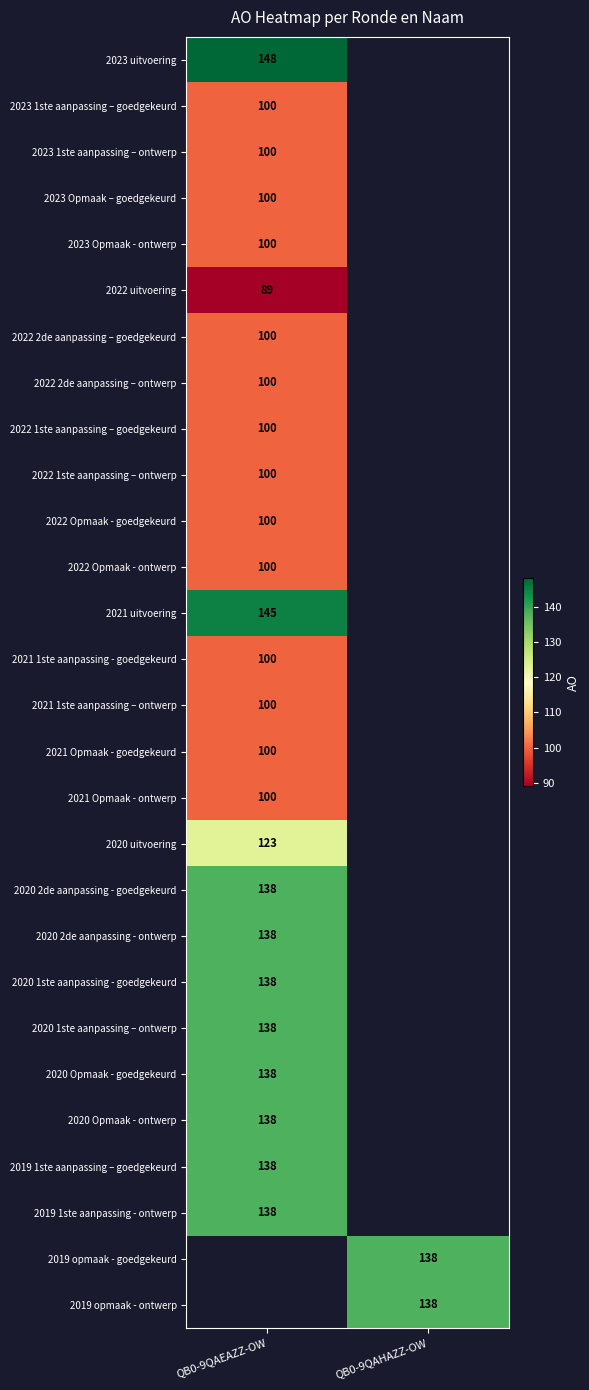

True or false: 2020 2de aanpassing - ontwerp has a value of 186 at QB0-9QAEAZZ-OW.

False